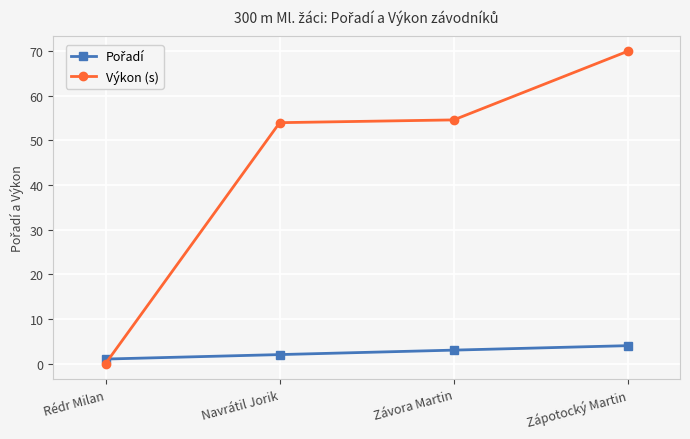

What is the approximate value of Výkon (s) at Navrátil Jorik?

54.0